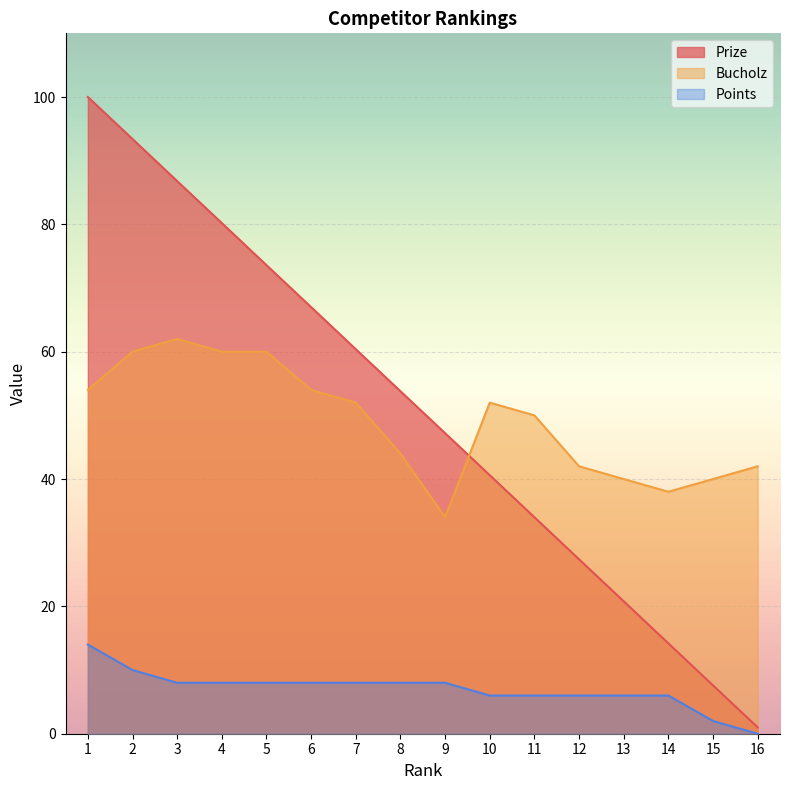

How many lines are shown in the chart?

3